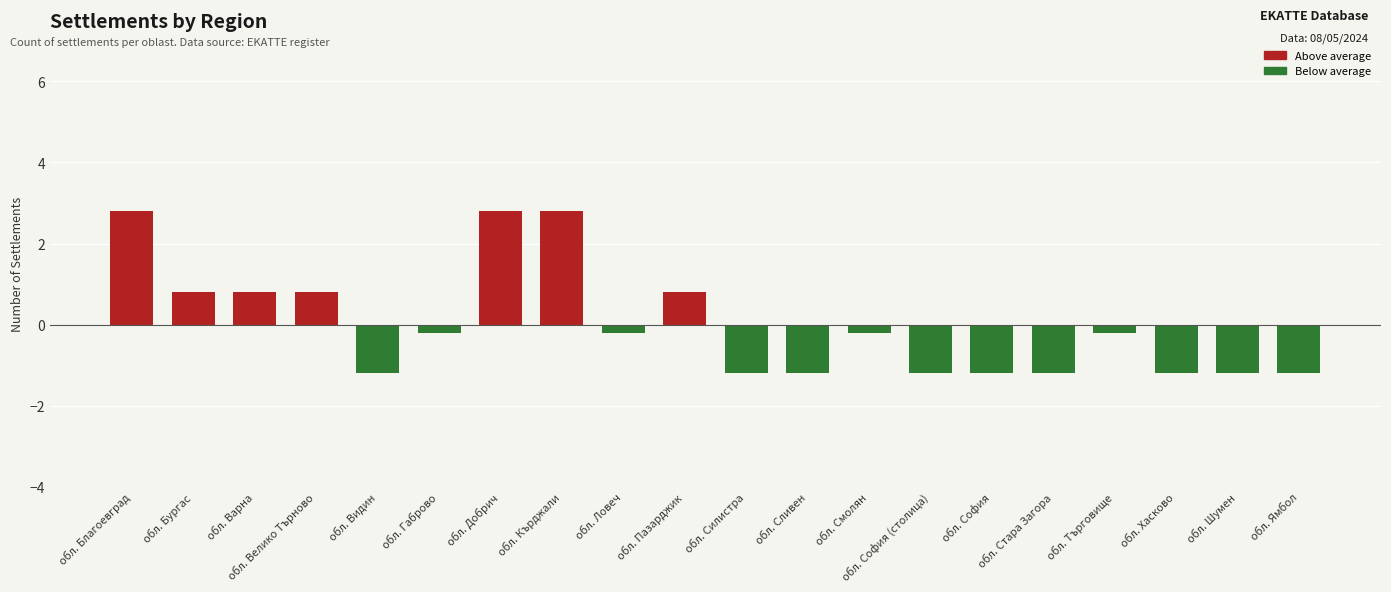

What is the difference between the second highest and minimum values?

4.0